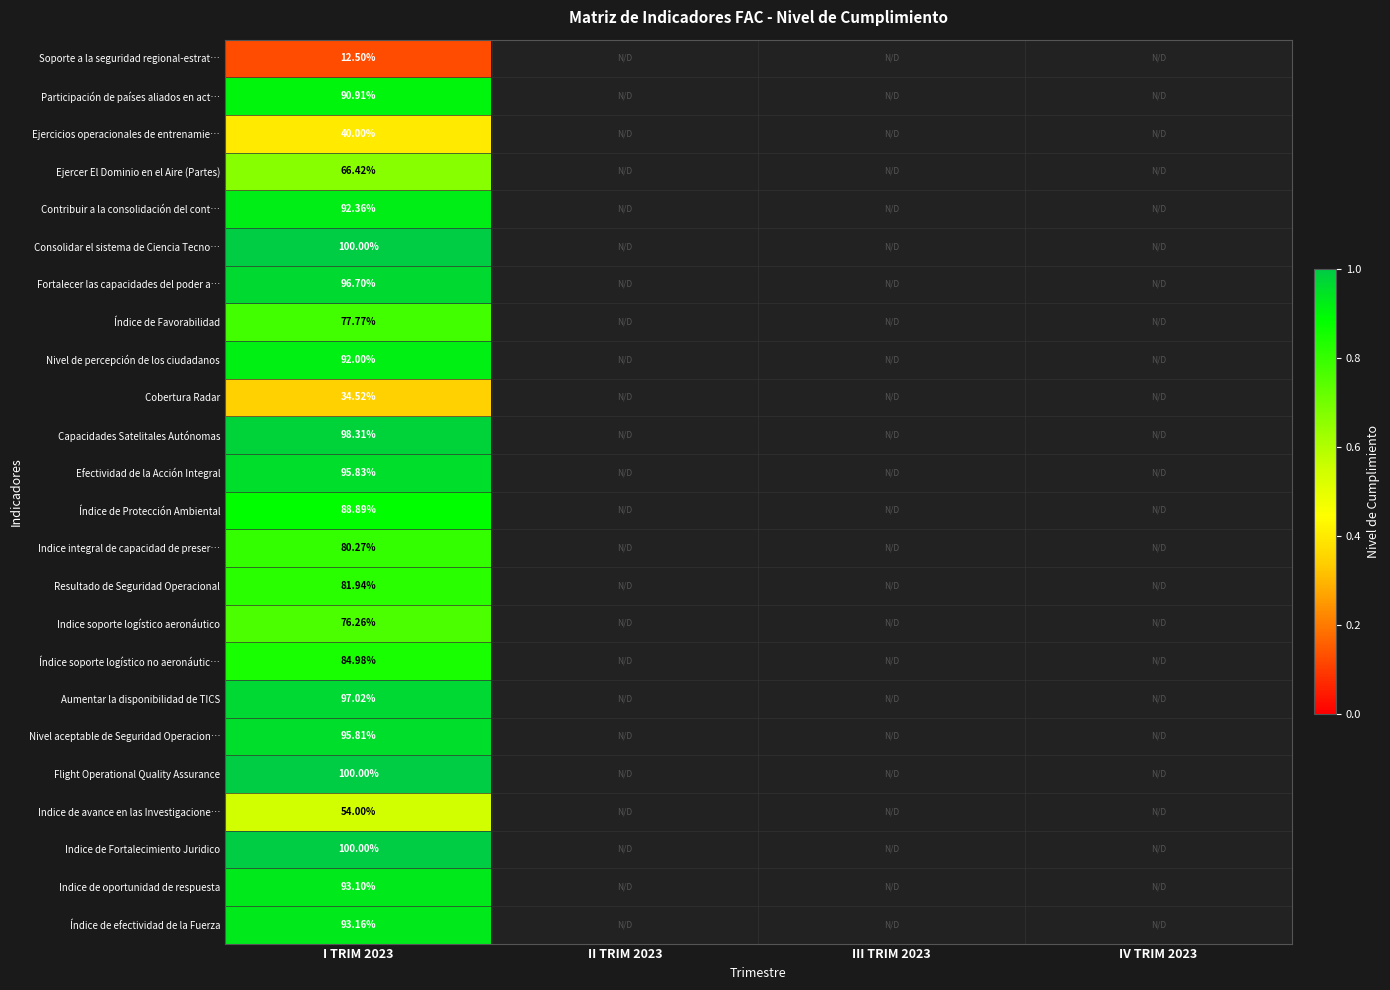

Between III TRIM 2023 and IV TRIM 2023, which is larger?

IV TRIM 2023